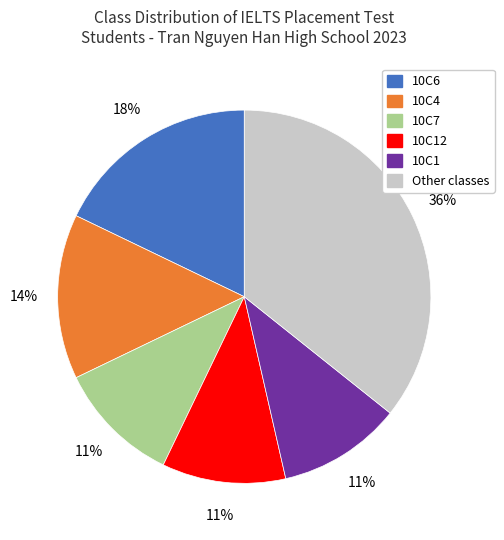

To the nearest percent, what is the difference between the largest and smallest slice percentages?

25%